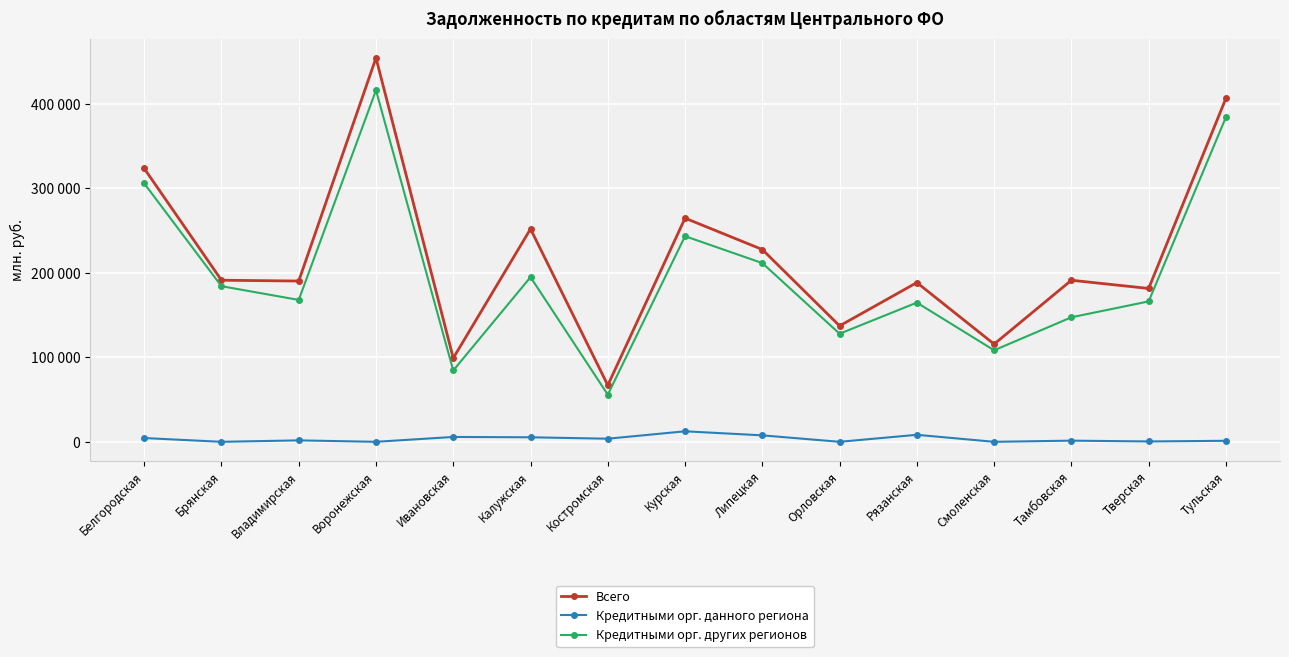

True or false: Кредитными орг. данного региона and Всего intersect in this chart.

False